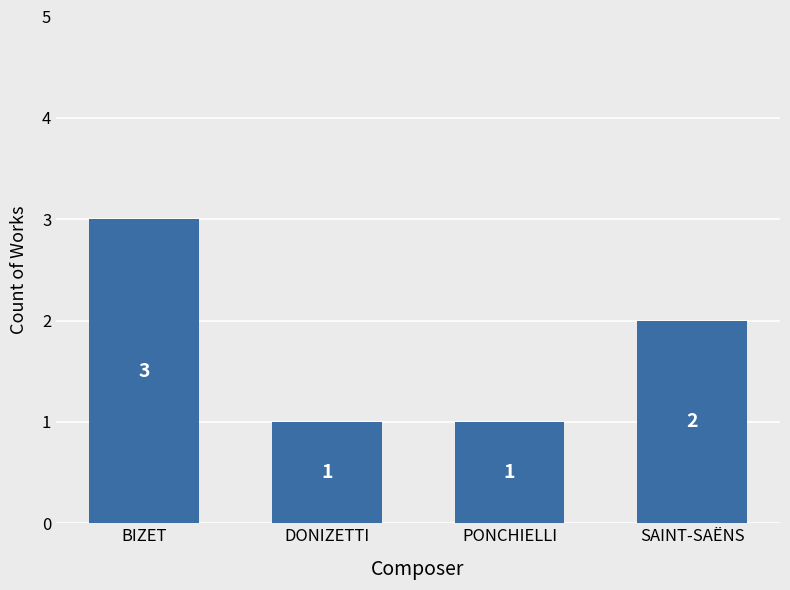

What position from the left is PONCHIELLI?

3